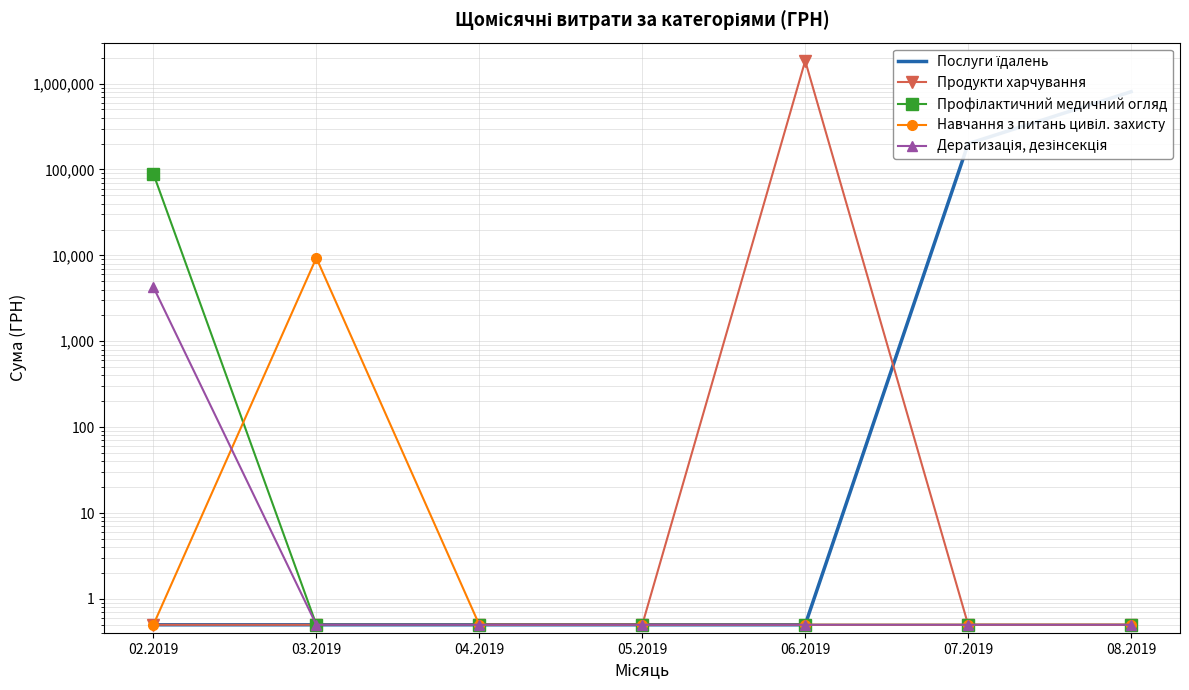

What is the difference between the Дератизація, дезінсекція values at 02.2019 and 03.2019?

4274.8